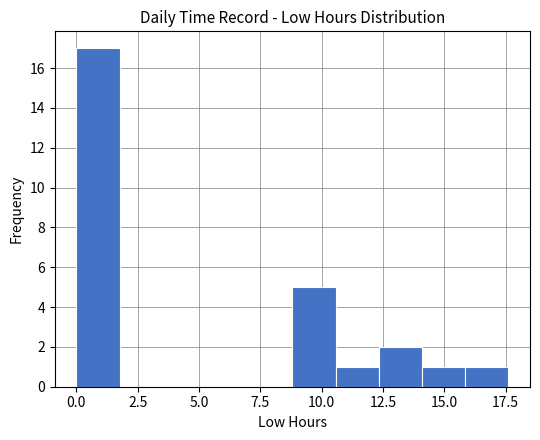

Around what value on the x-axis is the tallest bar? Give the approximate position of its centre, as read against the axis.

1.0